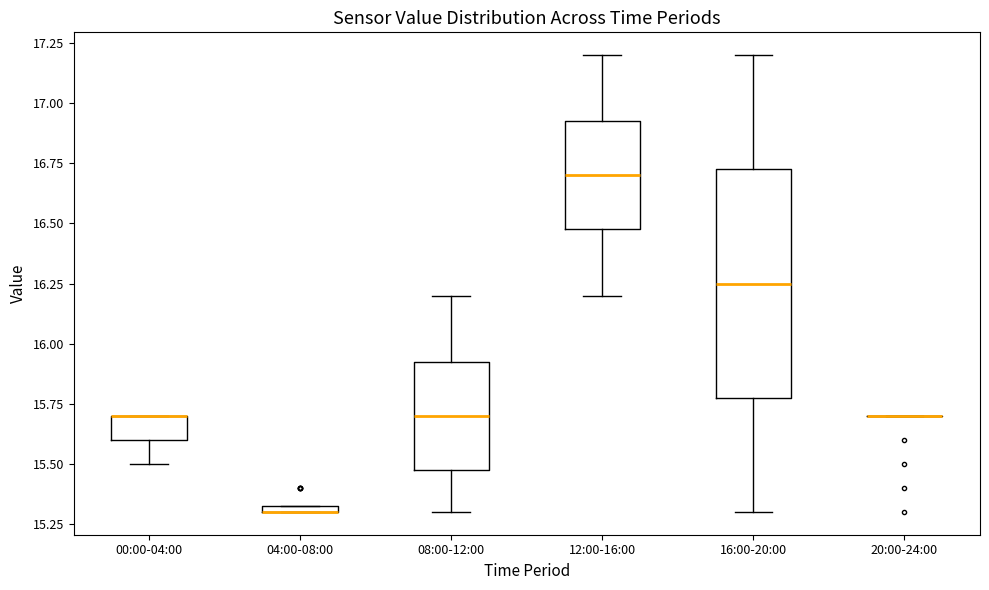

Comparing the boxes themselves (not the whiskers), which one is the tallest?

16:00-20:00